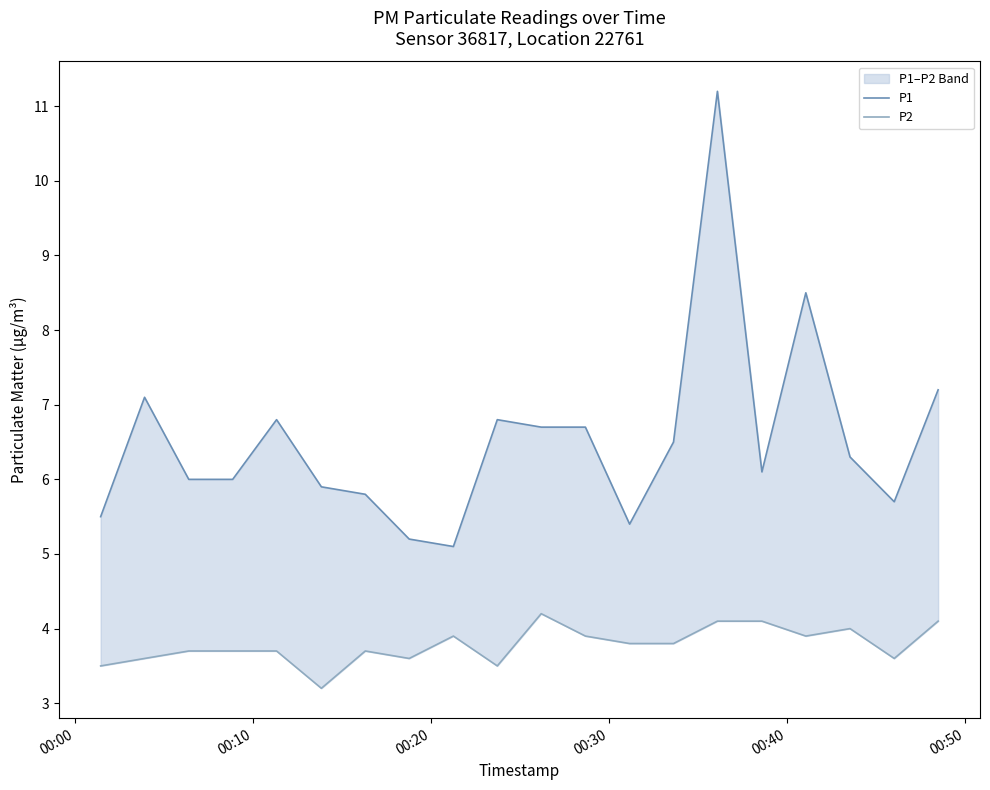

How many interior local peaks does the P2 series have?

4